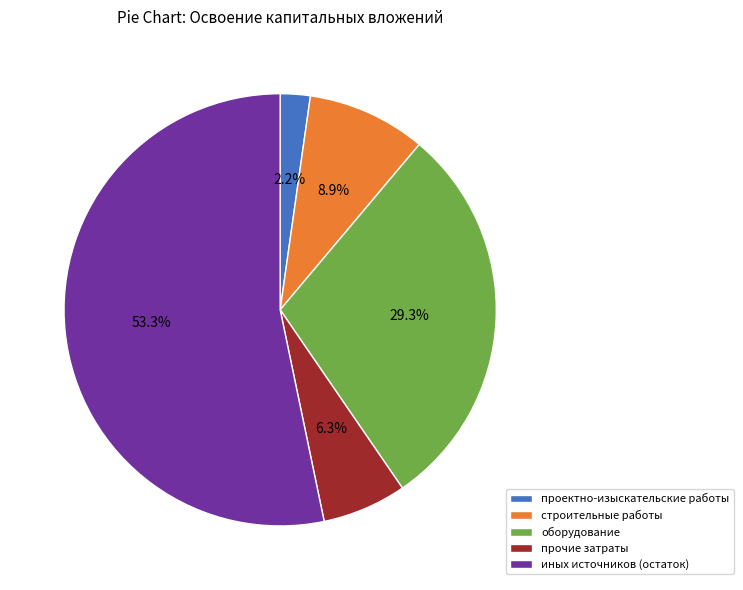

What is the largest slice in the pie chart?

иных источников (остаток)